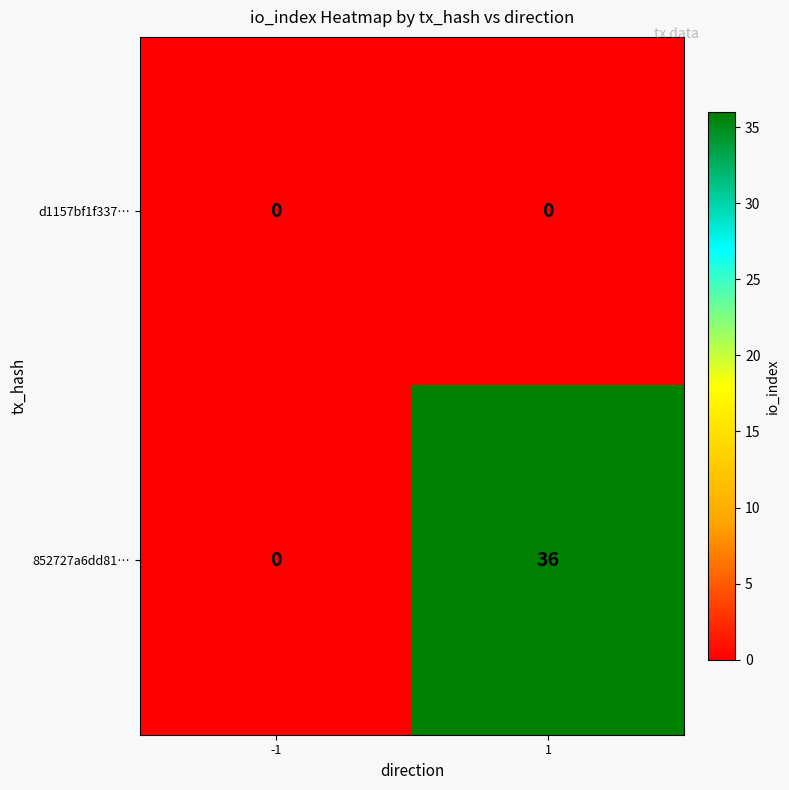

What is the sum of all 852727a6dd81… values?

36